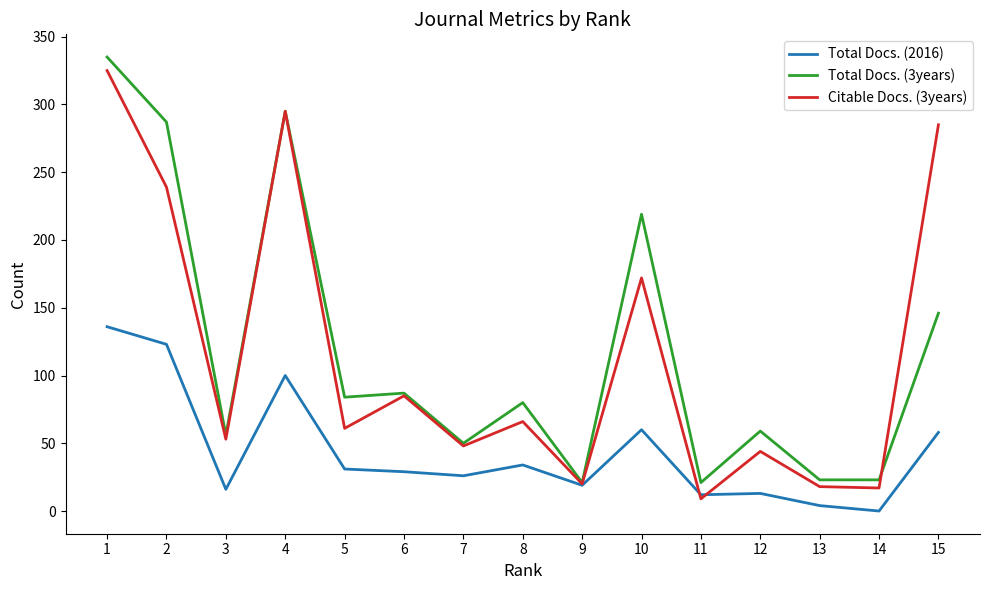

Where is the first local maximum for Total Docs. (2016)?

4